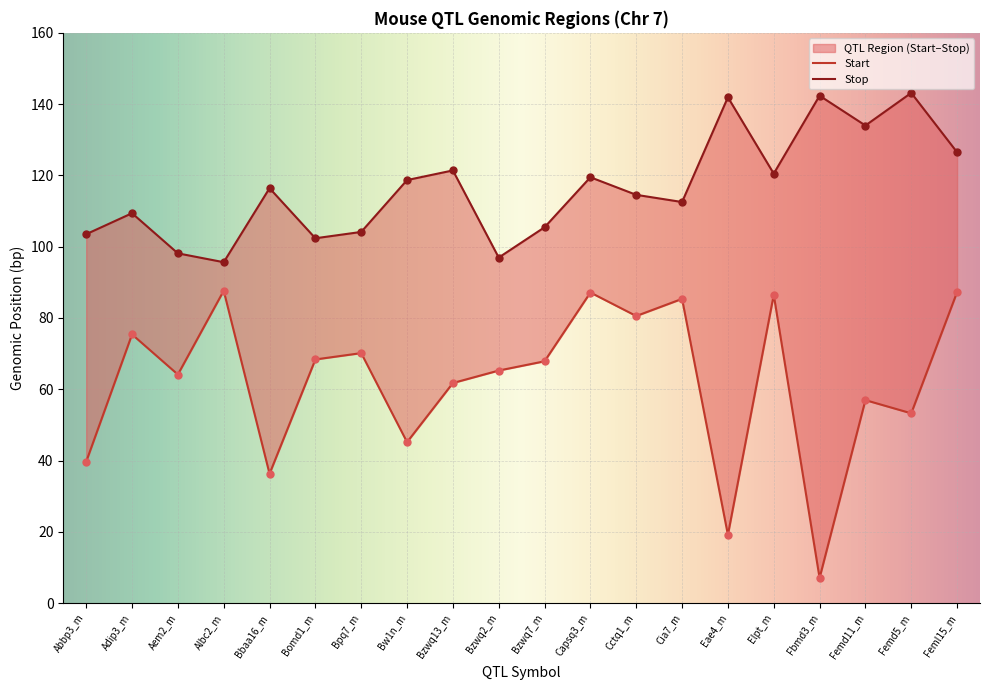

Which series has the largest total across all categories?

Stop